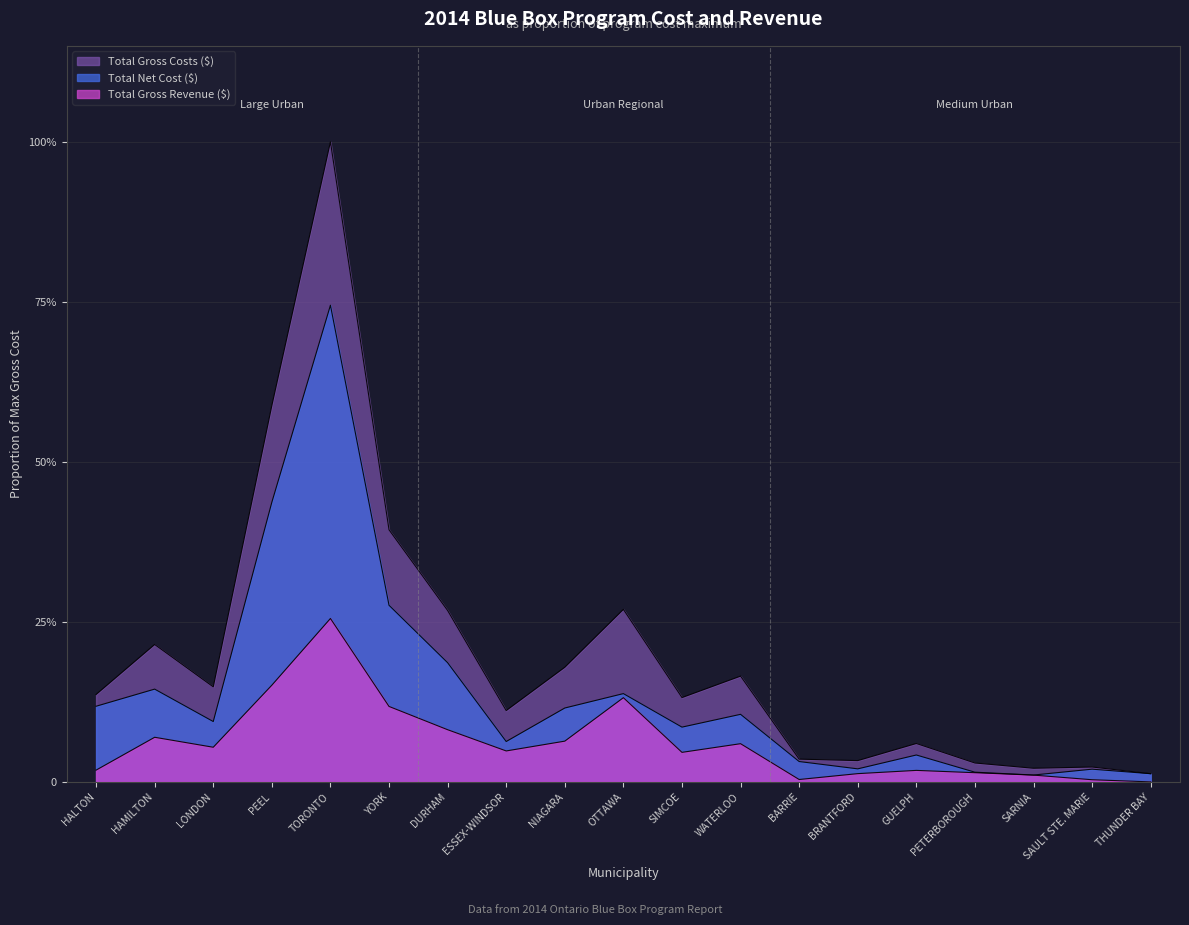

True or false: Total Net Cost ($) and Total Gross Revenue ($) intersect in this chart.

False